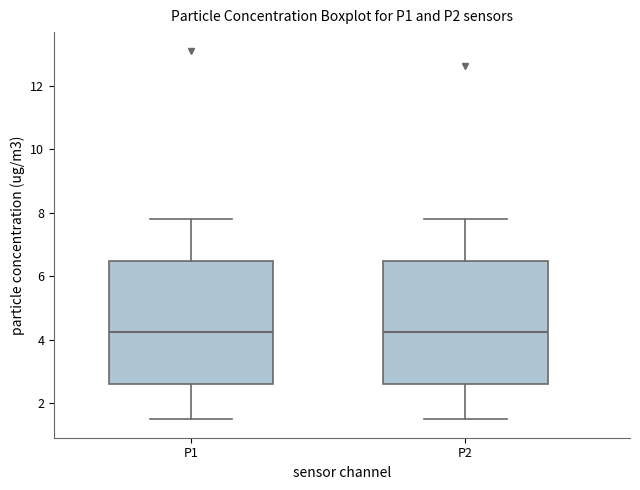

Reading left to right, transcribe this box plot: for each box, give where its median line is, the range the box spans, and where its two whiskers end, as read against the y-axis. The values are not printed on the chart, so give them approximately, as read against the axis.

P1: median 4.2, box 2.6 to 6.4, whiskers 1.6 to 7.8
P2: median 4.2, box 2.6 to 6.4, whiskers 1.6 to 7.8